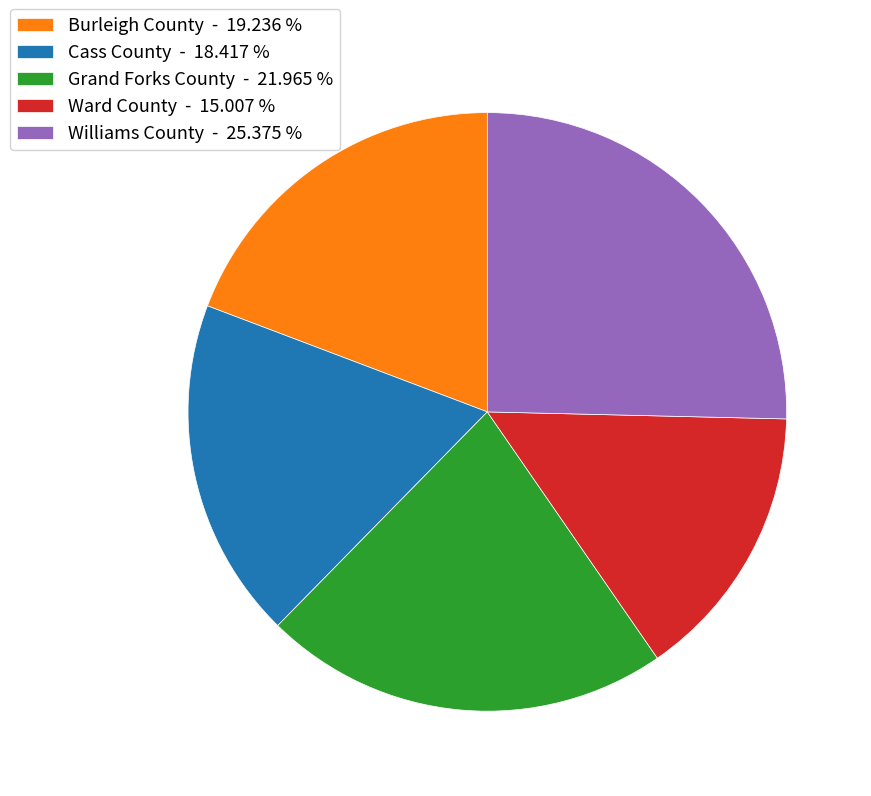

Which category has the biggest portion of the pie?

Williams County